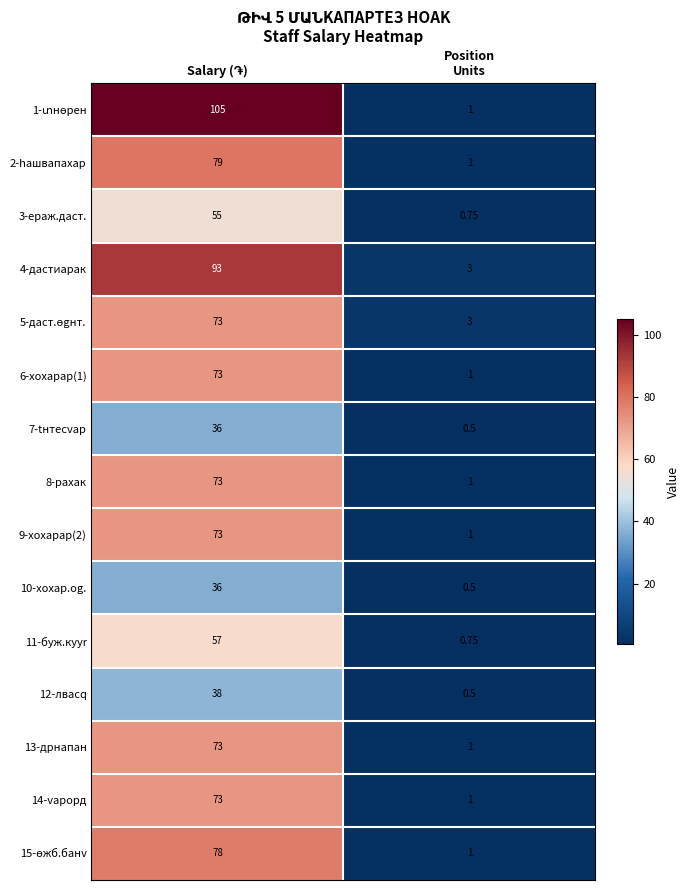

At how many categories does at least one series exceed 53?

1